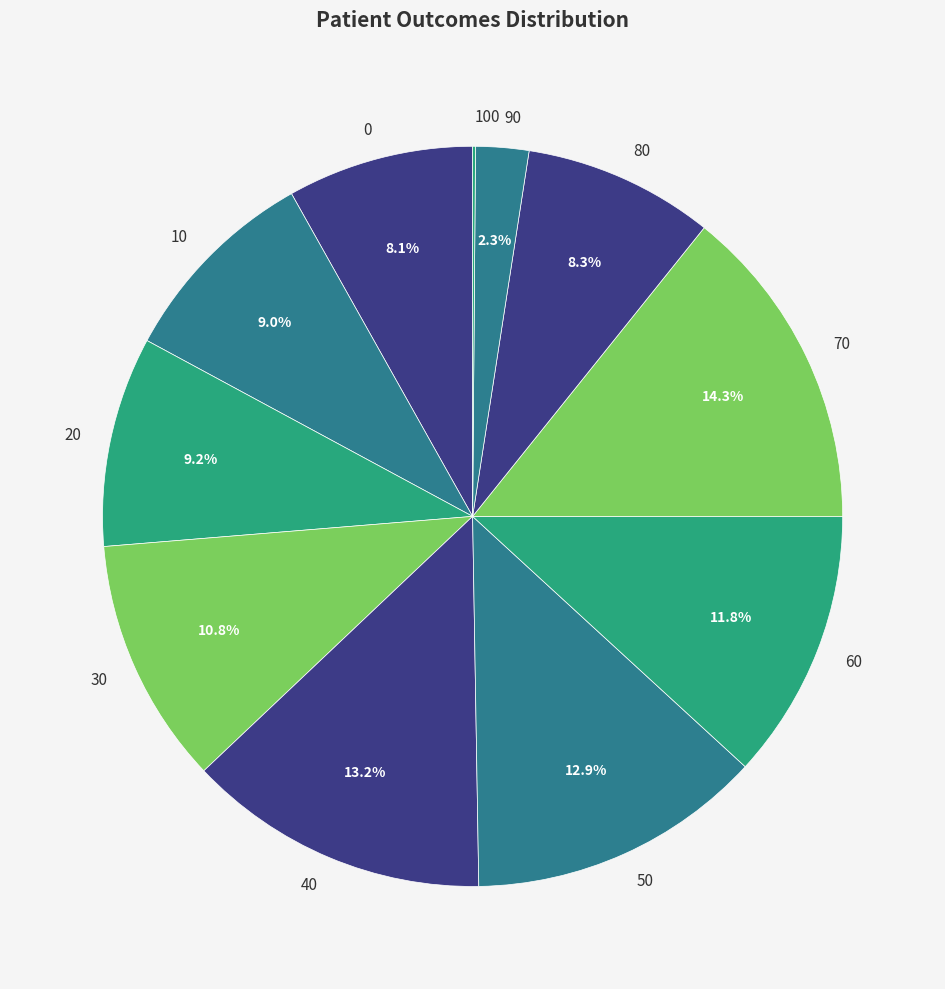

Combined, what portion of the pie is 60 and 40?

25.0%